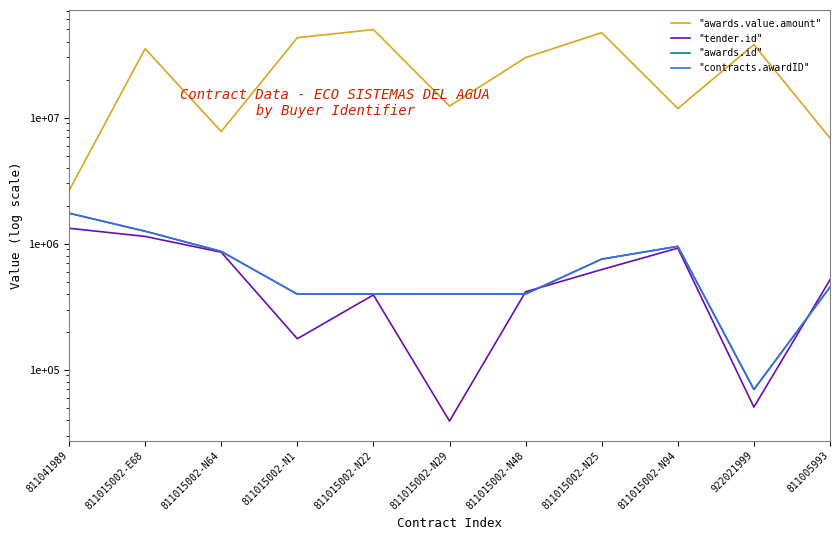

What is the label of the 5th point from the left?

811015002-N22